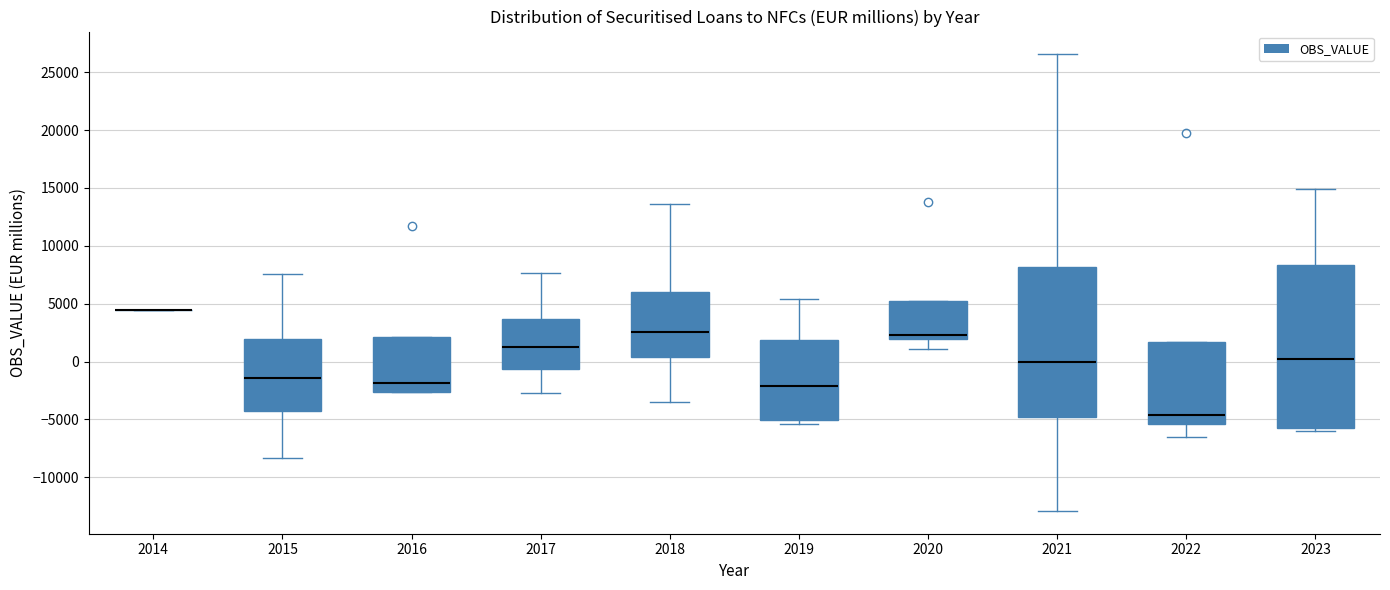

Where is the upper edge of the box at x = 2018 on the y-axis? The values are not printed on the chart, so give them approximately, as read against the axis.

6000